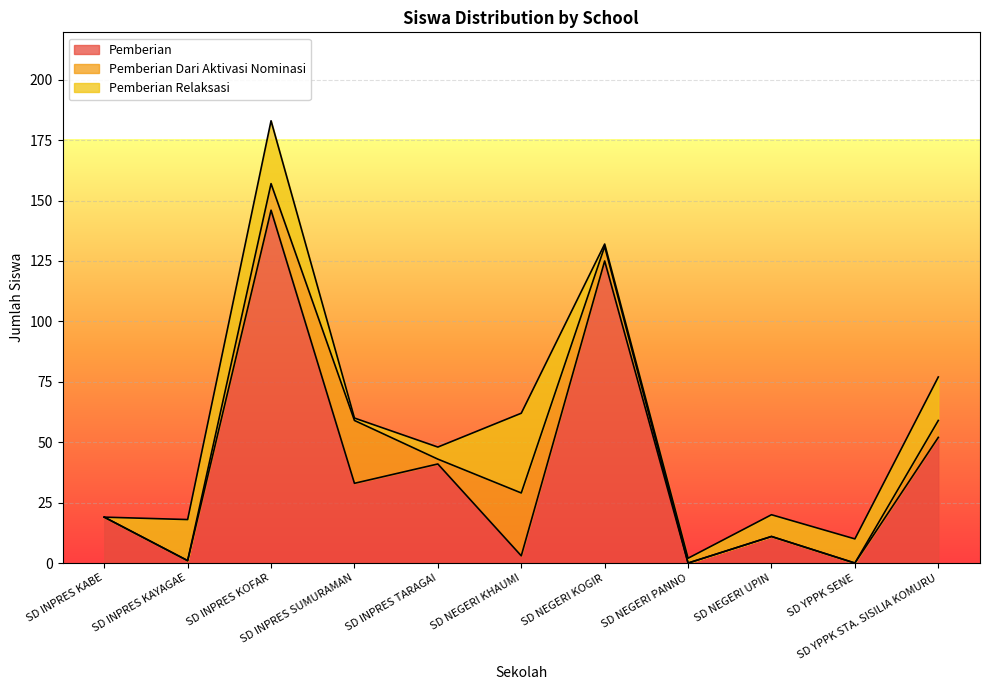

Does the chart display data point markers on the line(s)?

No